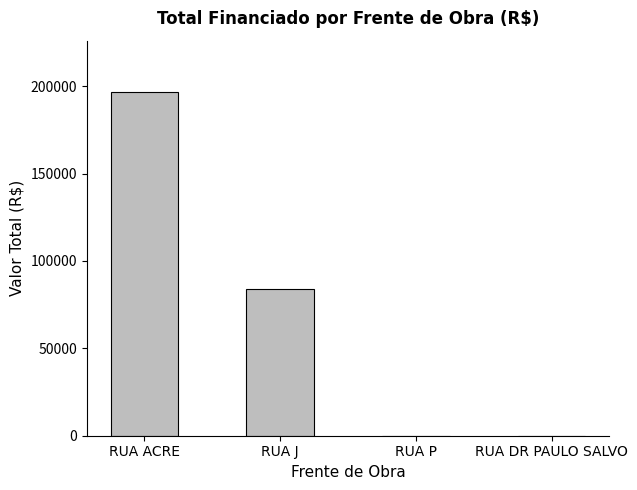

What is the sum of the values at RUA J and RUA ACRE?

280524.7